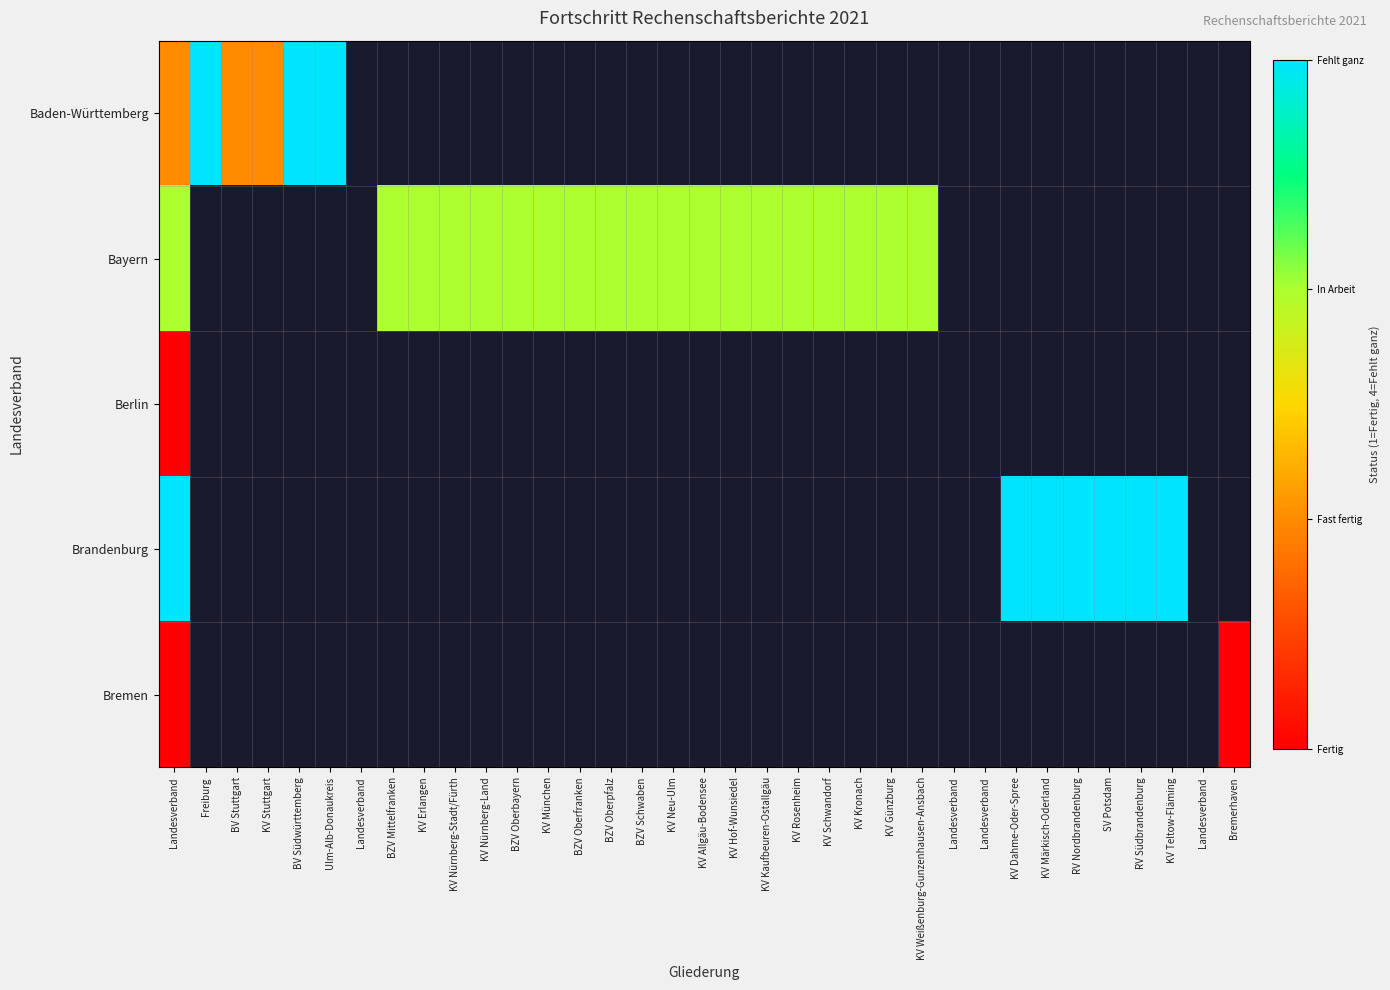

The Bayern series shows 3.0 at BZV Mittelfranken. True or false?

True